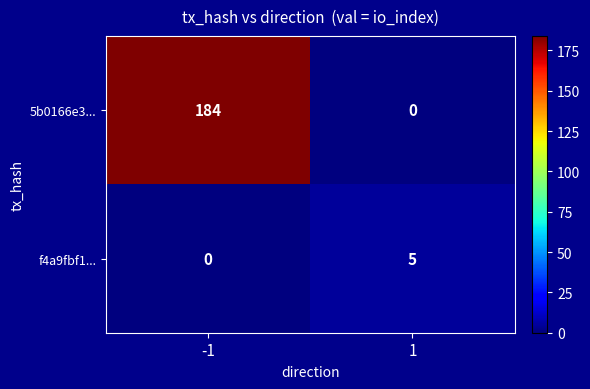

What is the sum of all 5b0166e3... values?

184